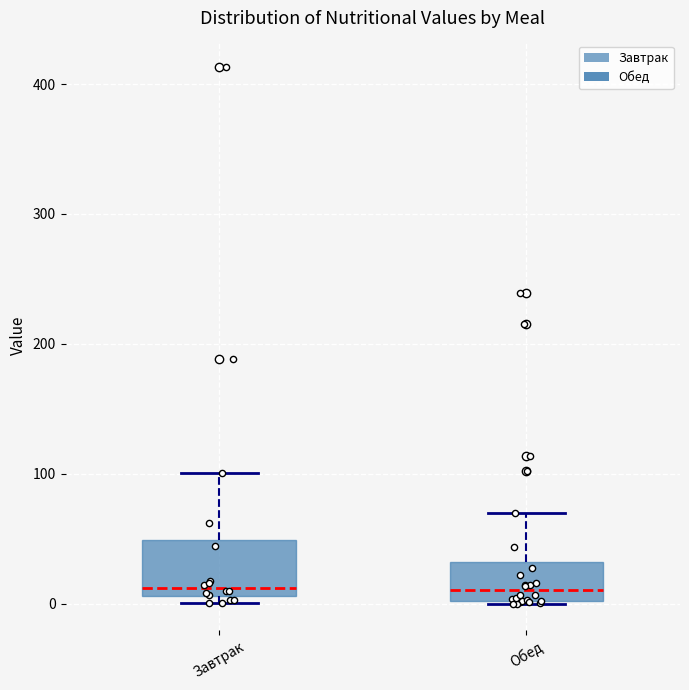

Where is the upper edge of the box for Завтрак on the y-axis? The values are not printed on the chart, so give them approximately, as read against the axis.

50